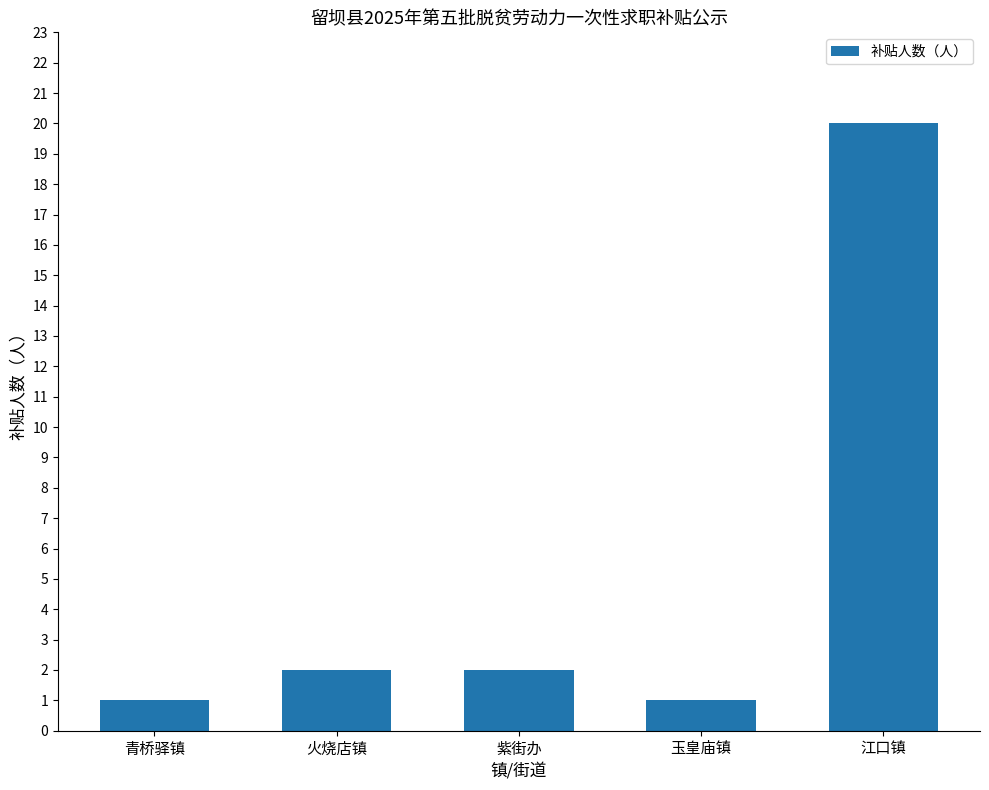

Reading left to right, what are all the values shown in this chart?

1	2	2	1	20